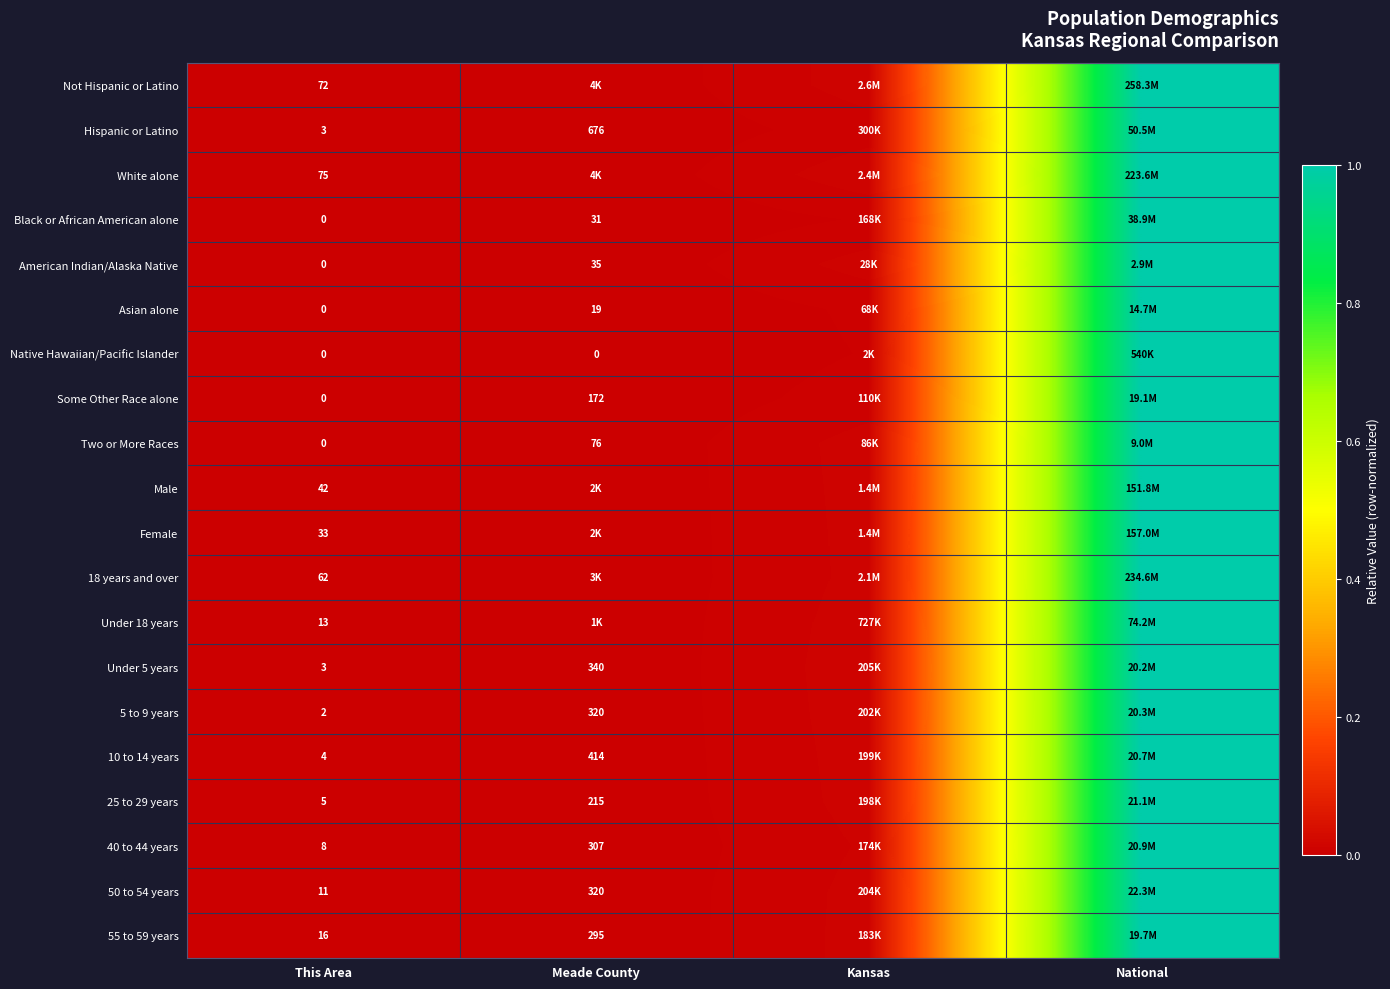

Is it true that Hispanic or Latino equals 1.0 at National?

True